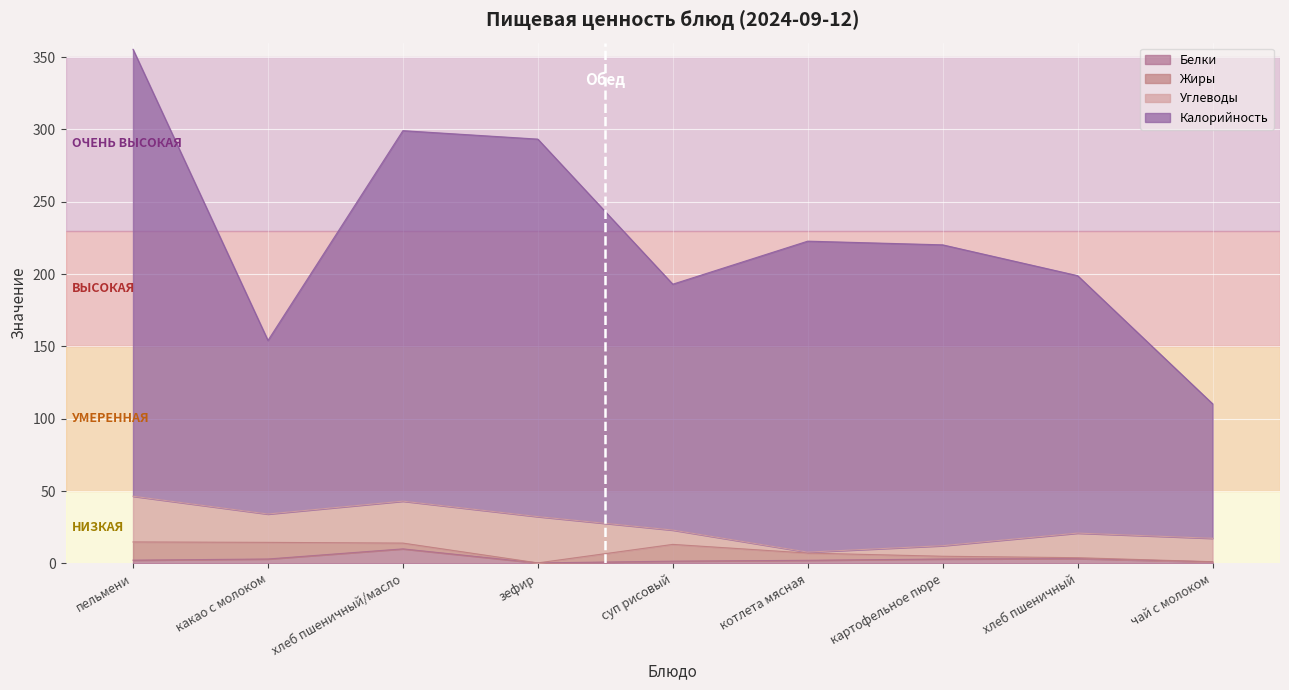

At how many categories does at least one series exceed 249?

3